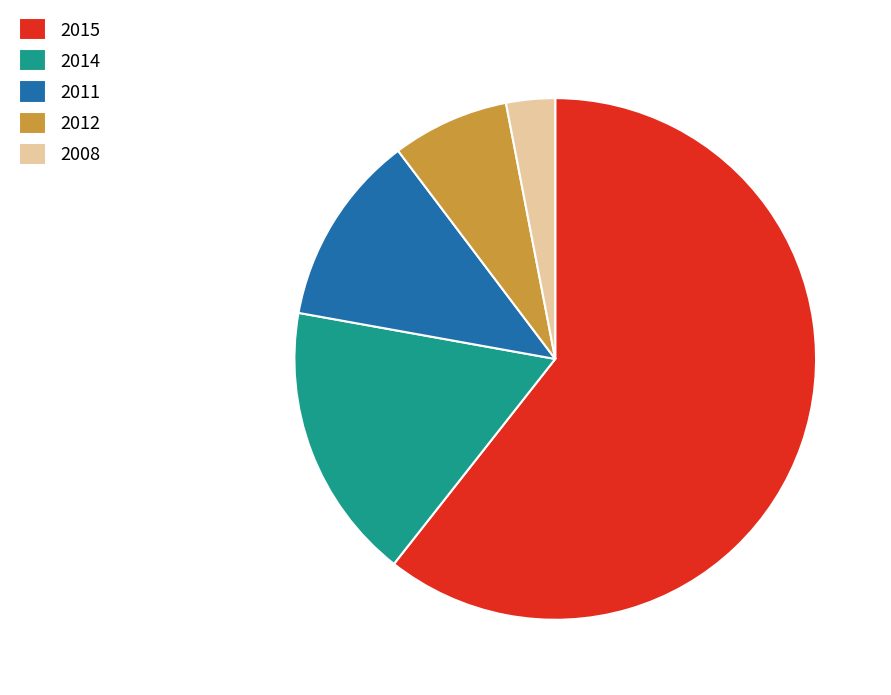

Which slice is the smallest?

2008